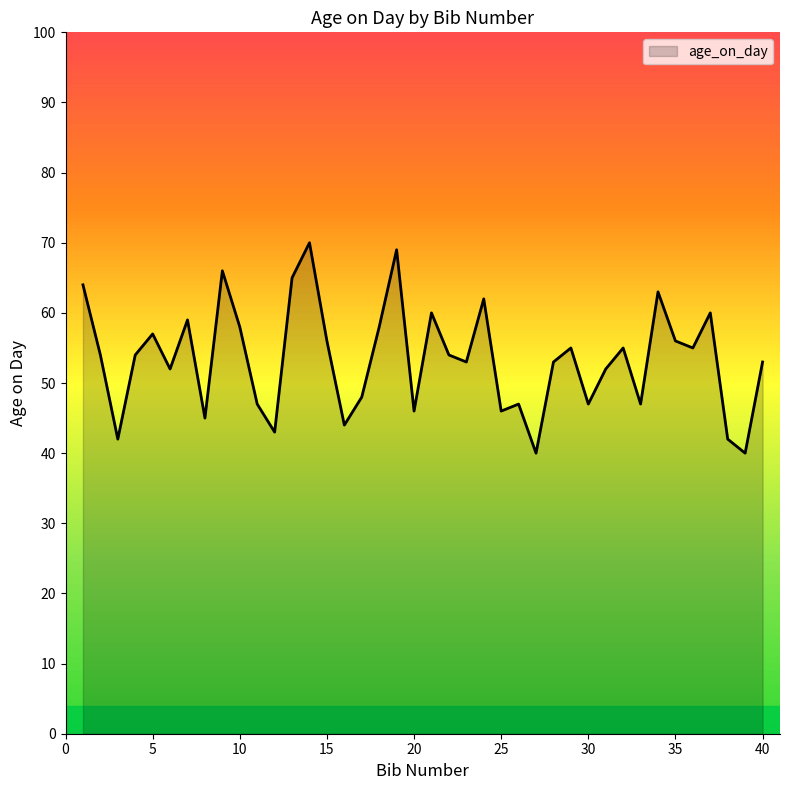

What is the difference between the maximum and minimum values?

30